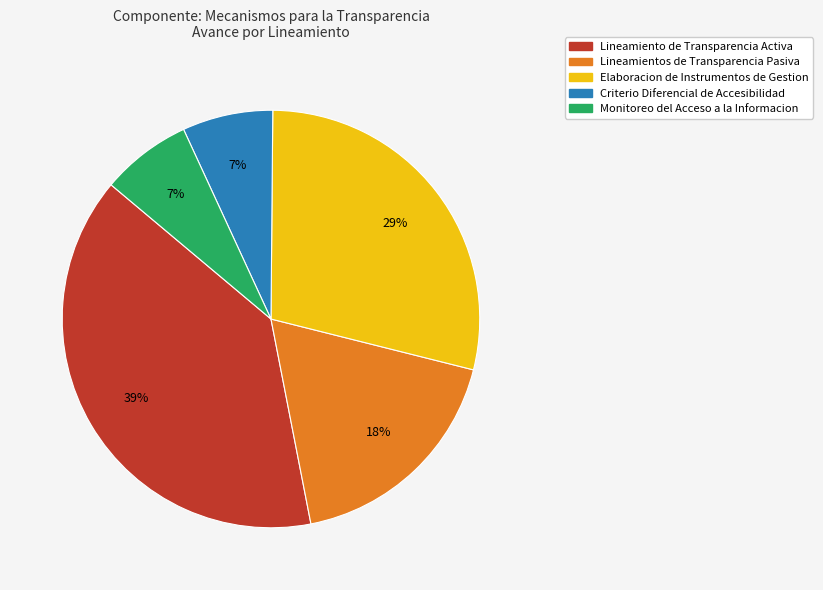

Is there a majority slice in this chart?

No